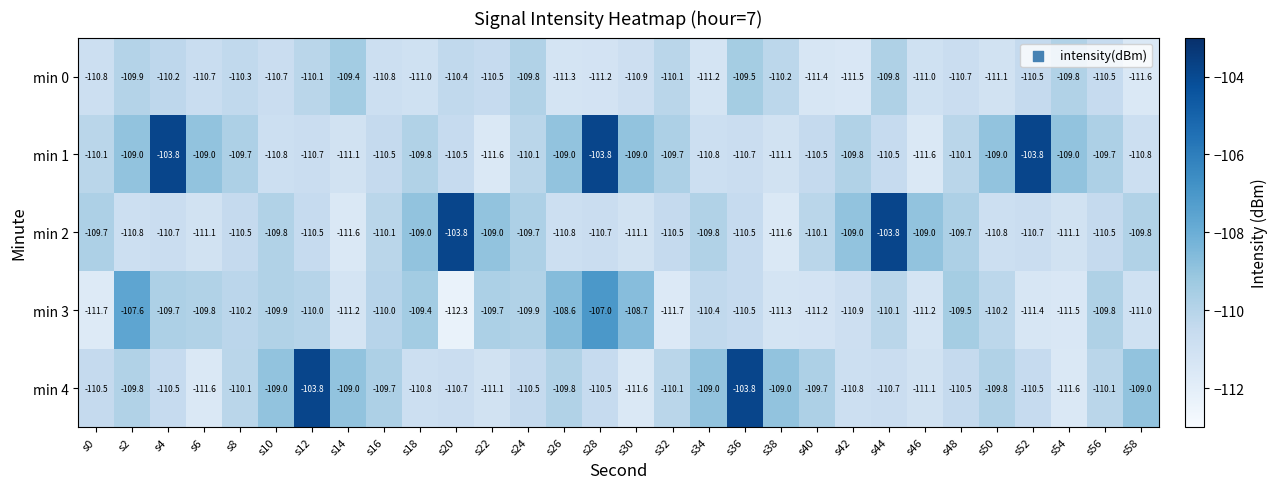

What is the difference between the highest and lowest values at s8?

0.8